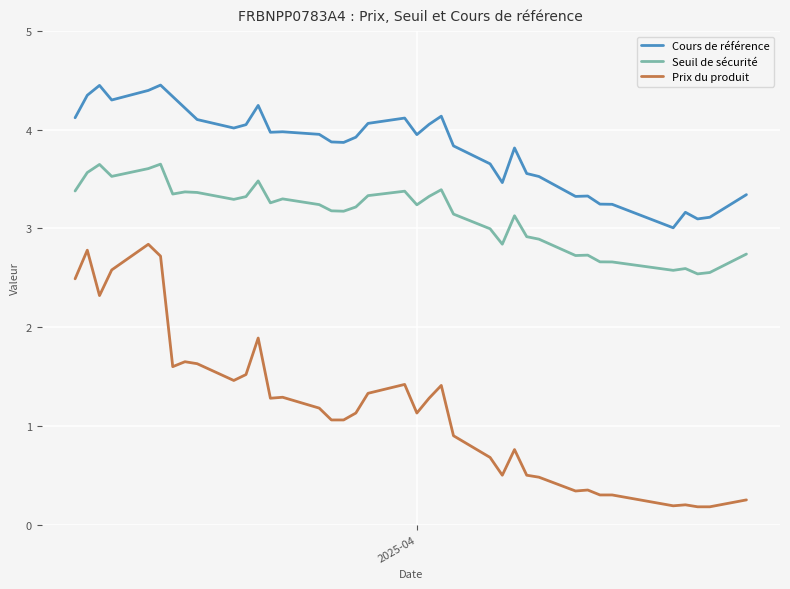

Which has a higher value, 2025-03-25 or 2025-03-26?

2025-03-25